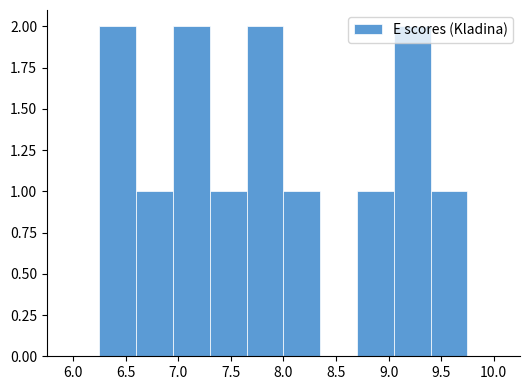

How tall is the bar that spans 6.60 to 6.95 on the x-axis? The values are not printed on the chart, so give them approximately, as read against the axis.

1